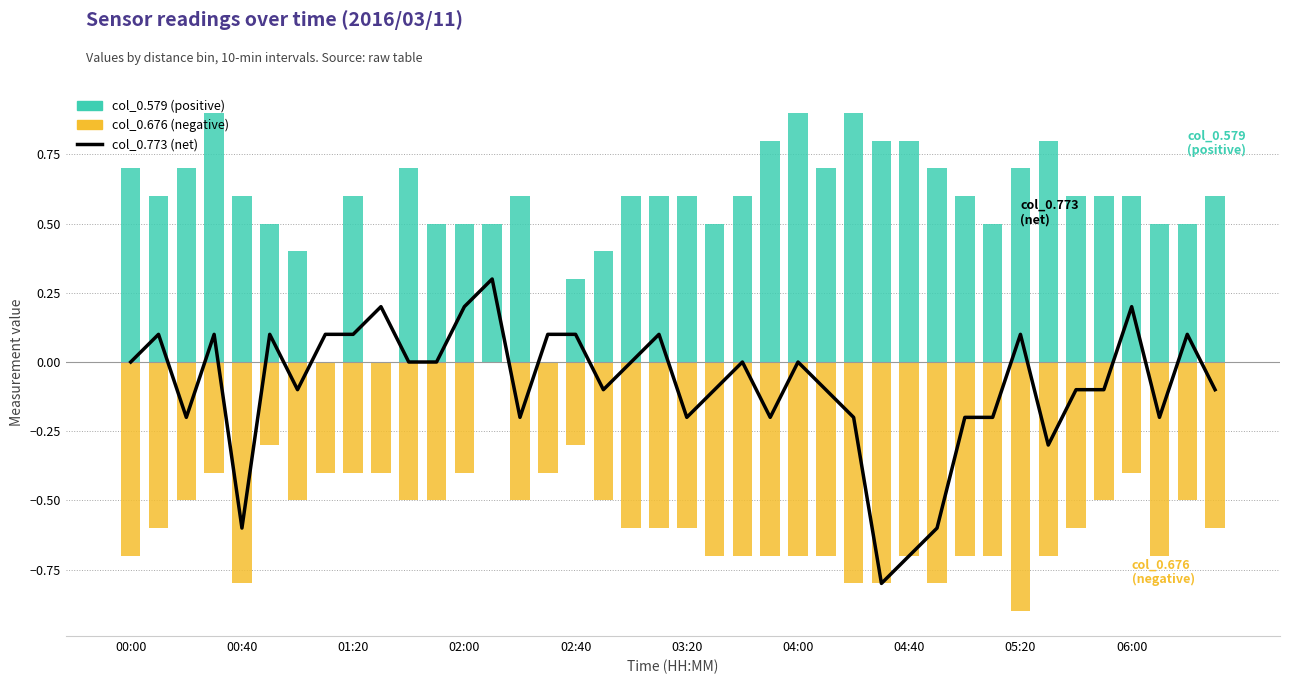

Which series has the widest spread of values?

col_0.773 (net)